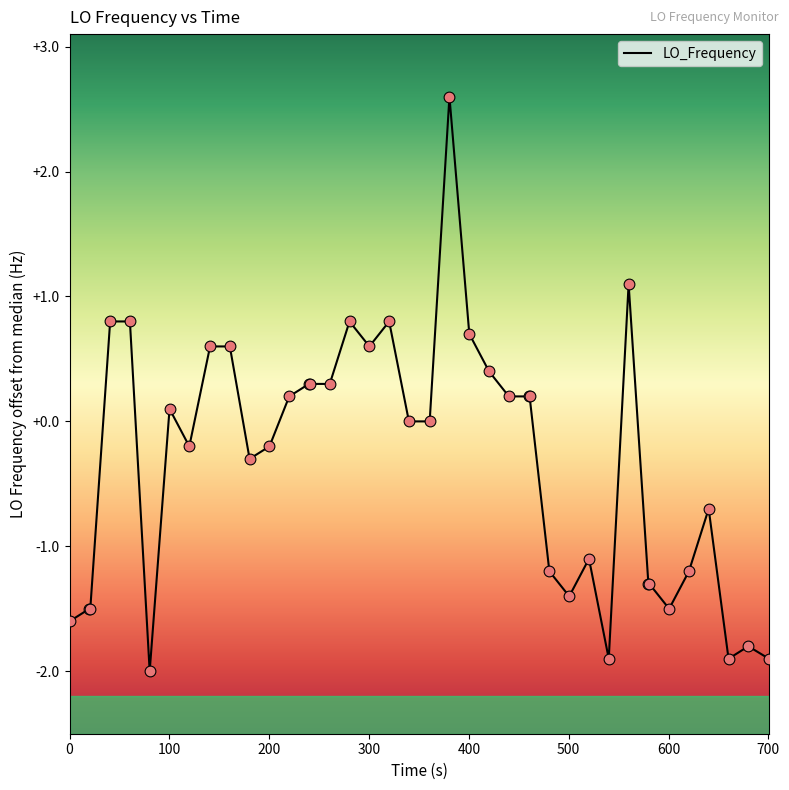

What is the minimum value shown in the chart?

-2.0